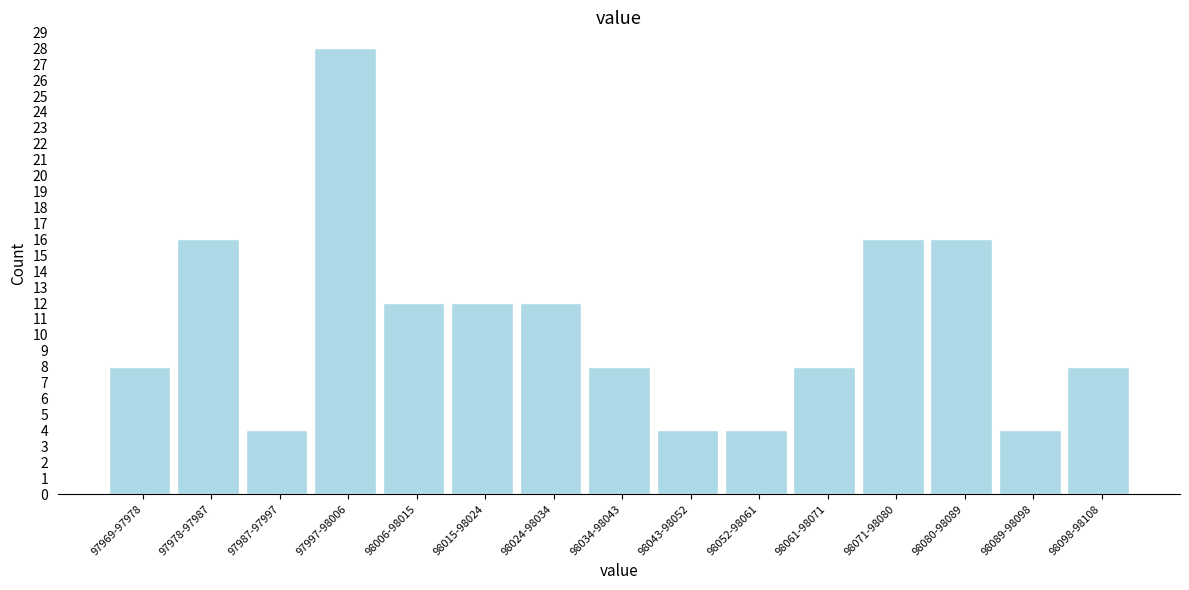

Reading right to left, list all the values displayed in this chart.

8	4	16	16	8	4	4	8	12	12	12	28	4	16	8